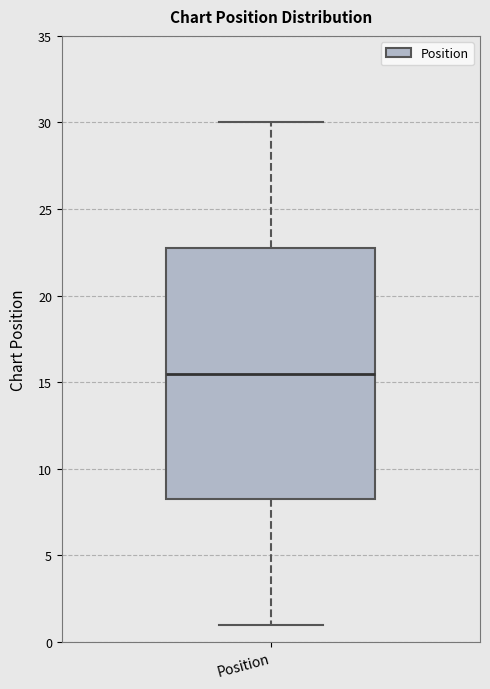

Transcribe this box plot: give where the median line is, the range the box spans, and where the two whiskers end, as read against the y-axis. The values are not printed on the chart, so give them approximately, as read against the axis.

median 15.5, box 8.5 to 23.0, whiskers 1.0 to 30.0